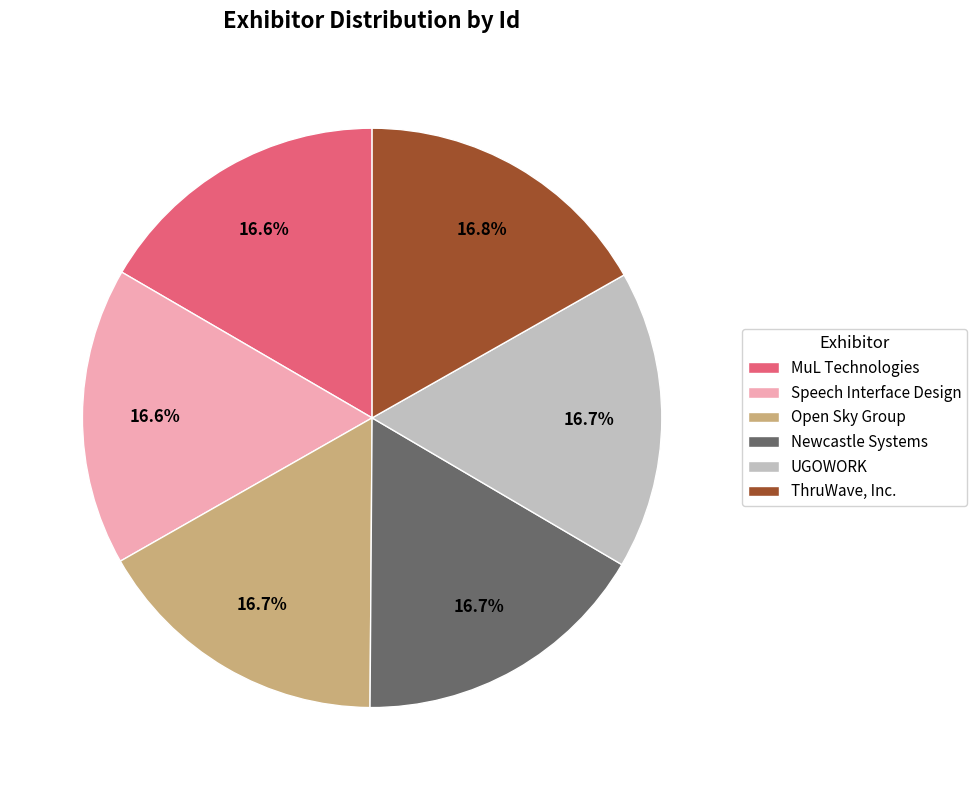

Count the number of slices in the pie.

6